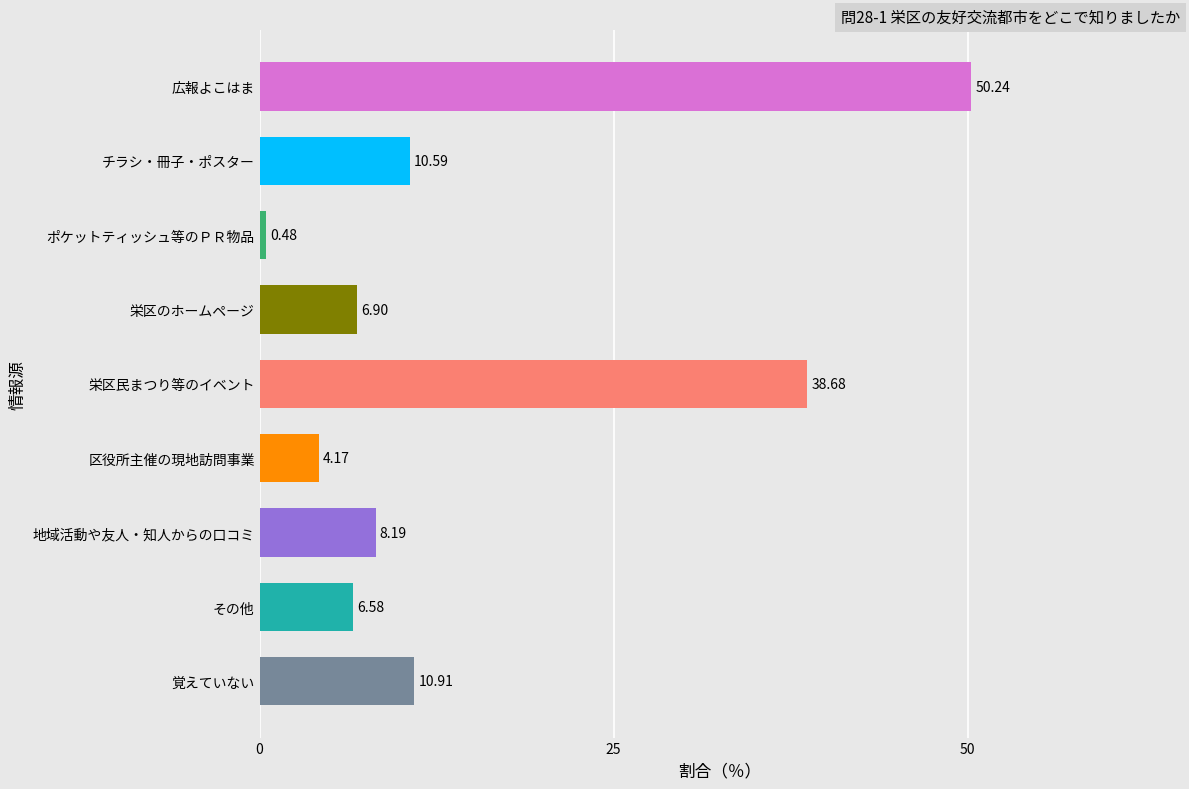

What is the sum of the values at 区役所主催の現地訪問事業 and その他?

10.8